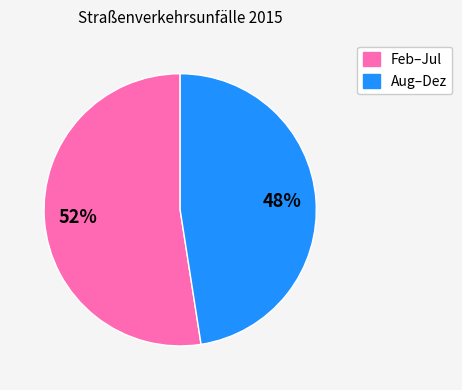

Is there a majority slice in this chart?

Yes